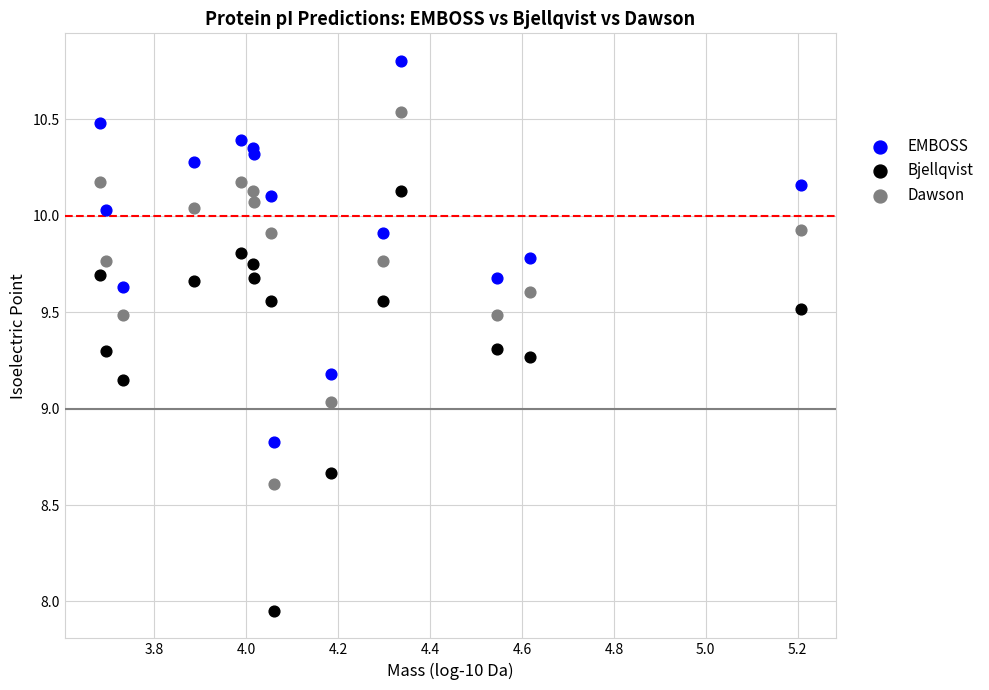

Which series has the largest Y range (max minus min)?

Bjellqvist